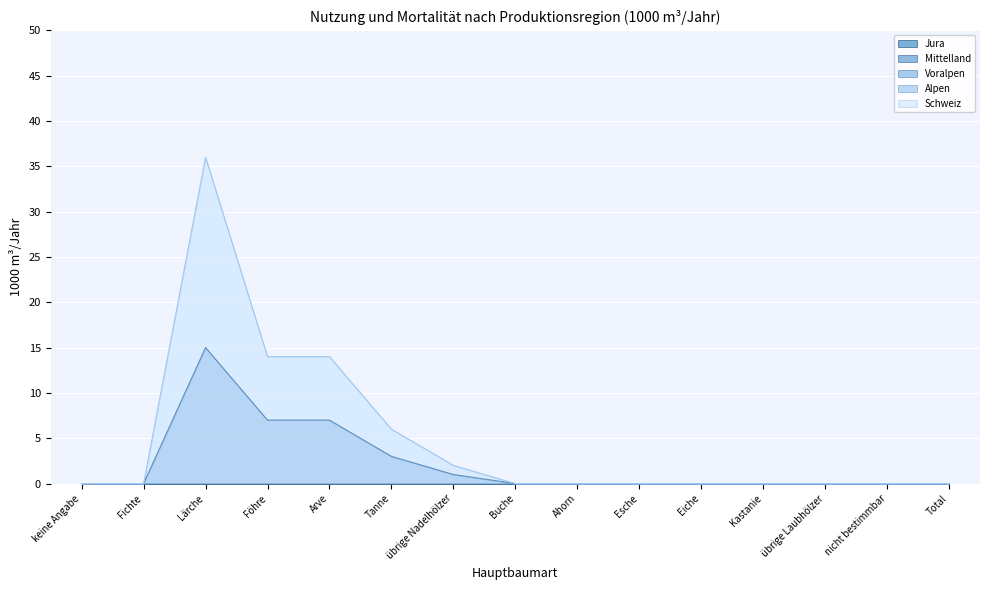

Which series changed the most between Lärche and Kastanie?

Schweiz